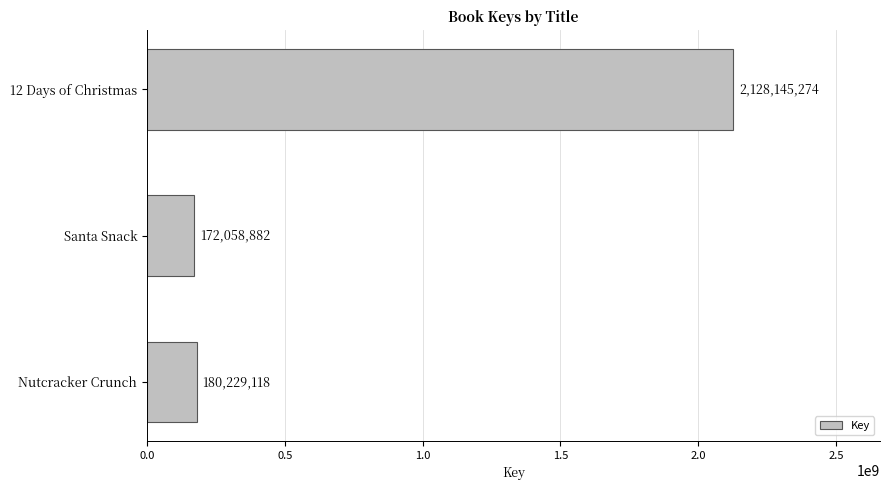

How many series are shown in this chart?

1